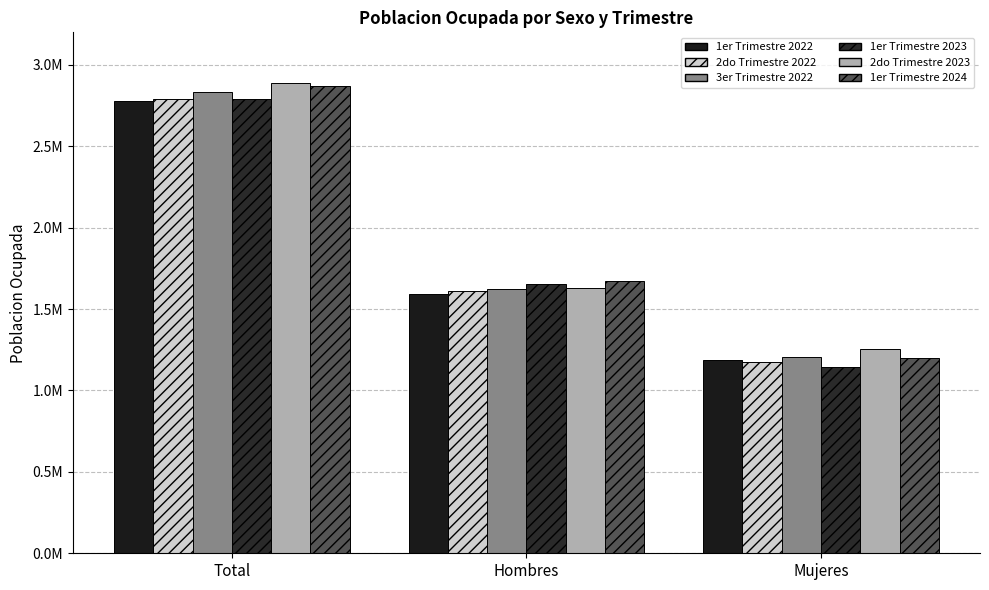

What value does the 1er Trimestre 2023 series have at Total?

2793465.0